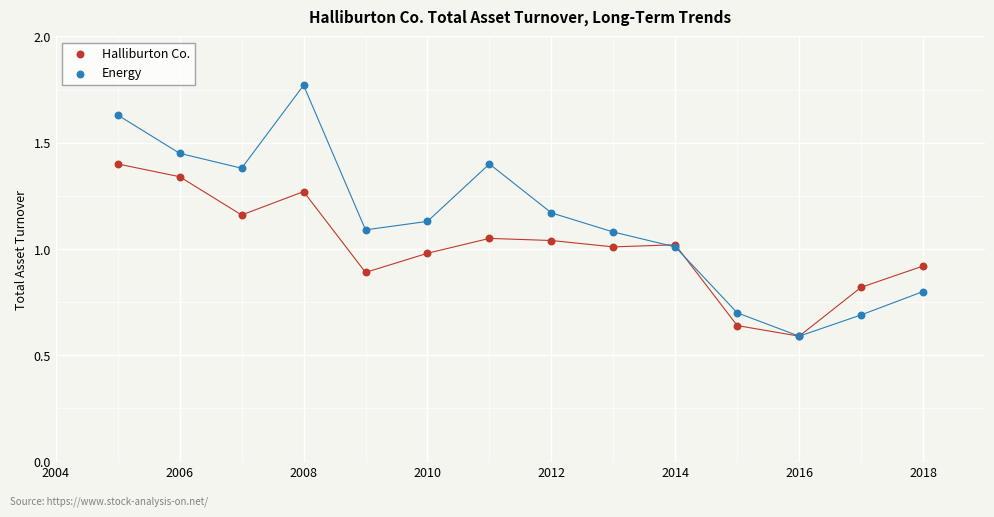

What are all the series names shown in the legend?

Halliburton Co., Energy